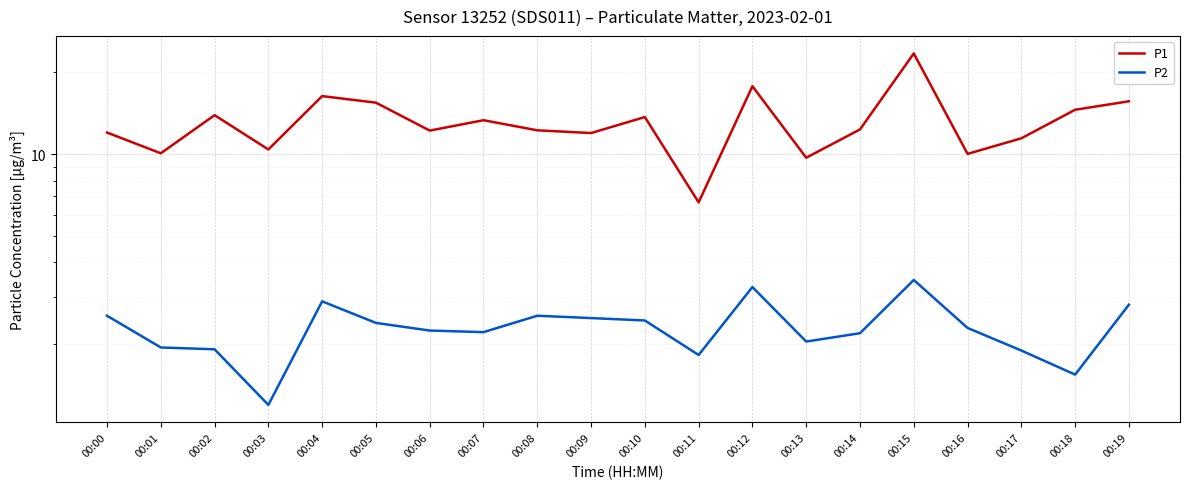

At which category does the chart reach its peak across all series?

00:15